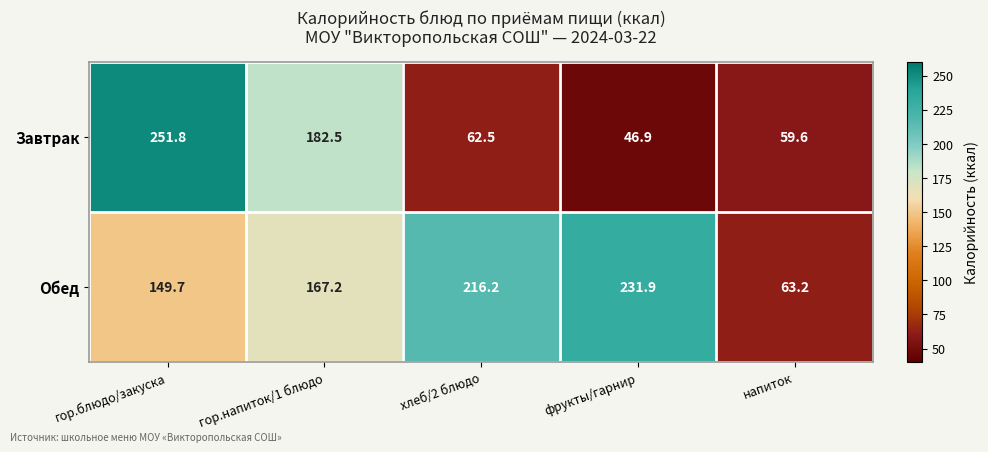

At which category is the sum across all series the highest?

гор.блюдо/закуска